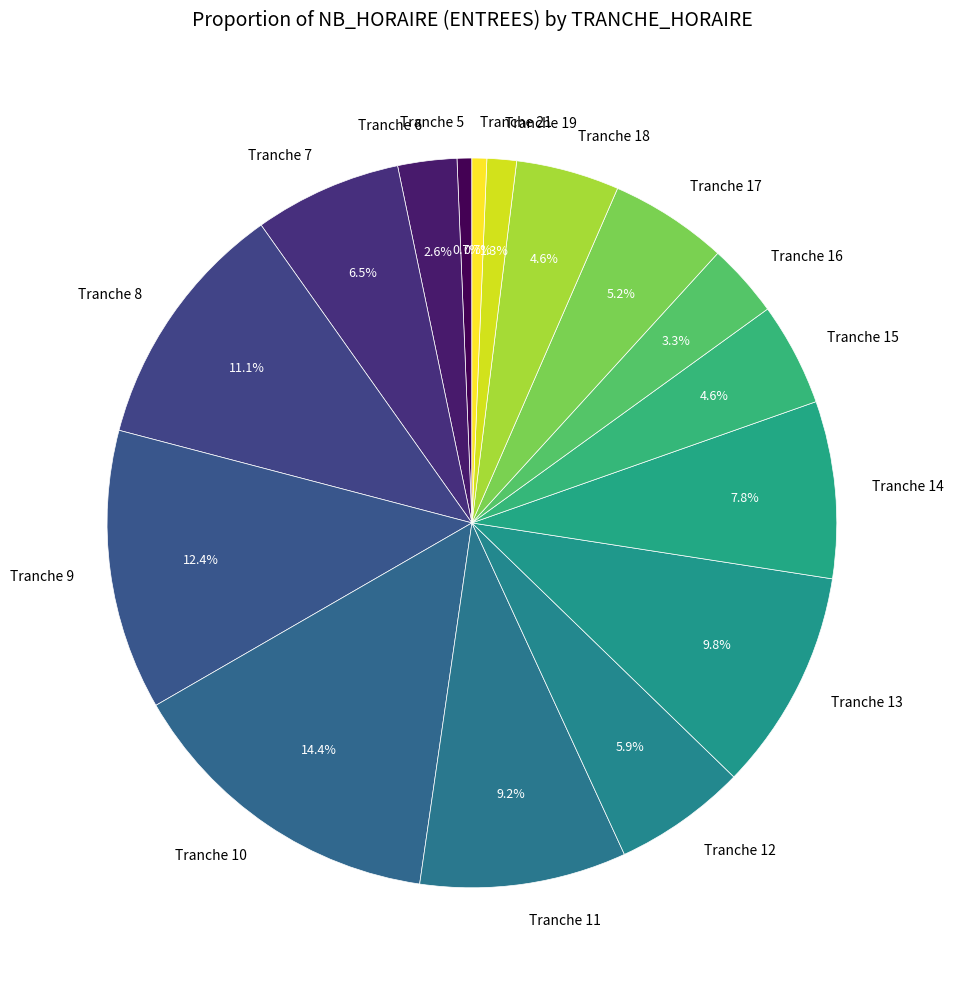

What is the ratio of the value at Tranche 8 to the value at Tranche 17?

2.1